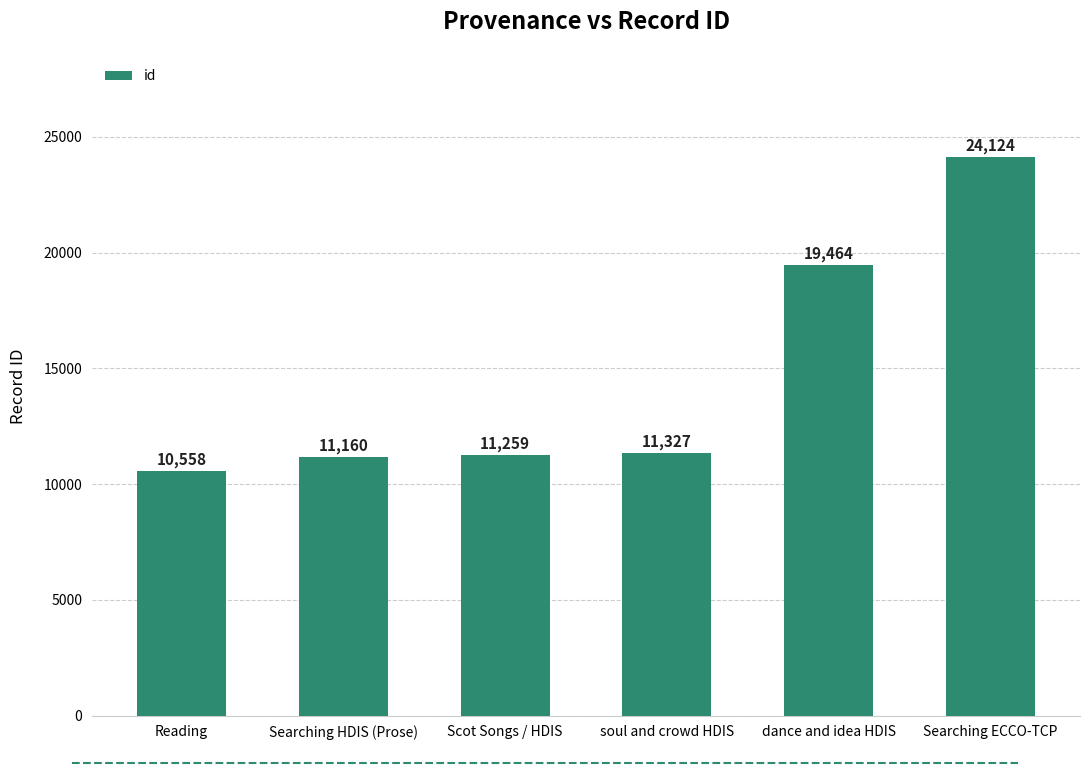

True or false: the data shows 24124 at Searching ECCO-TCP.

True